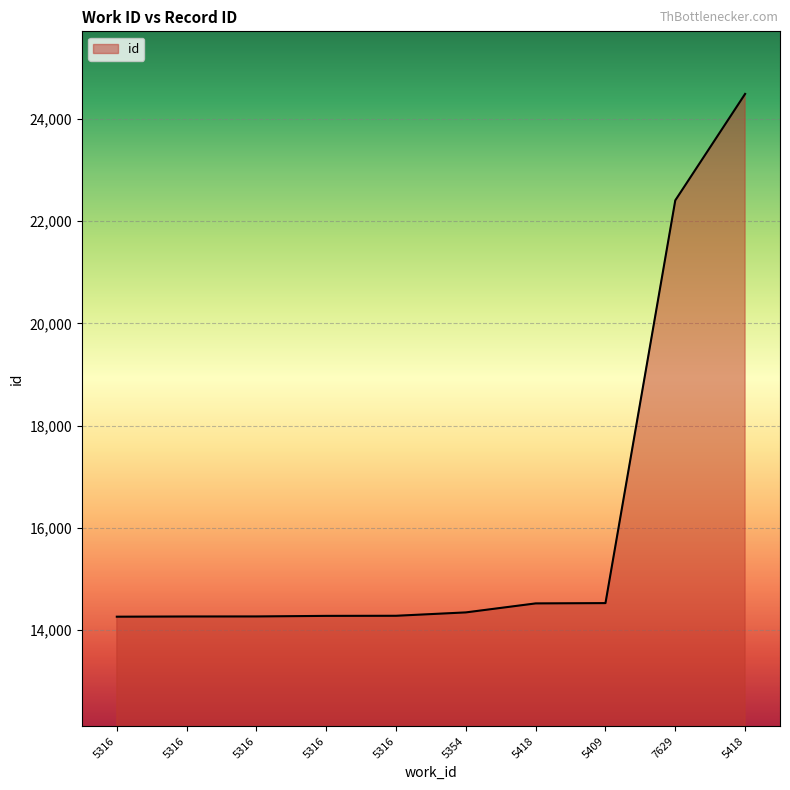

How many lines are shown in the chart?

1